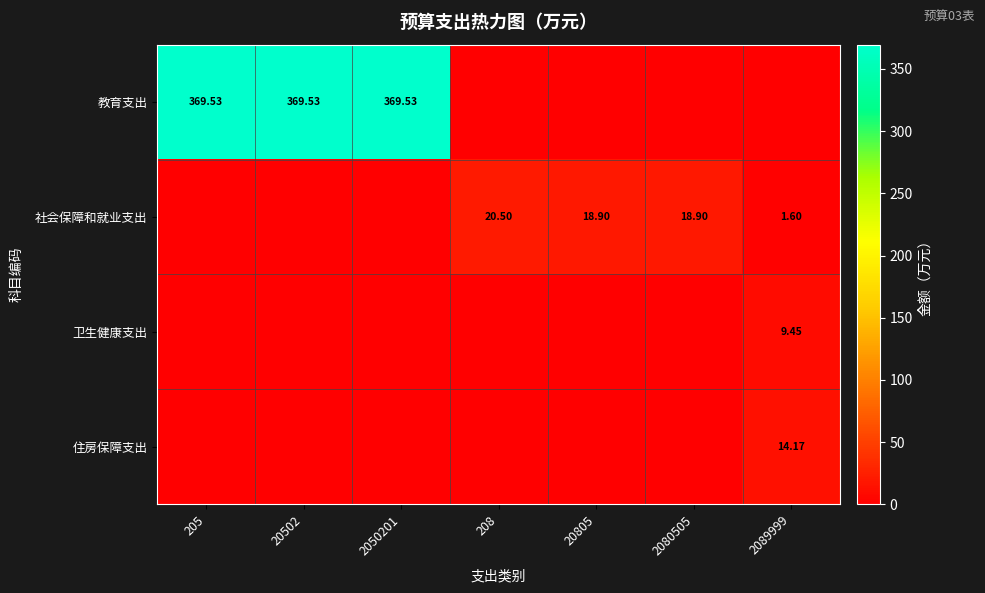

At which label is 住房保障支出 closest to 7?

205